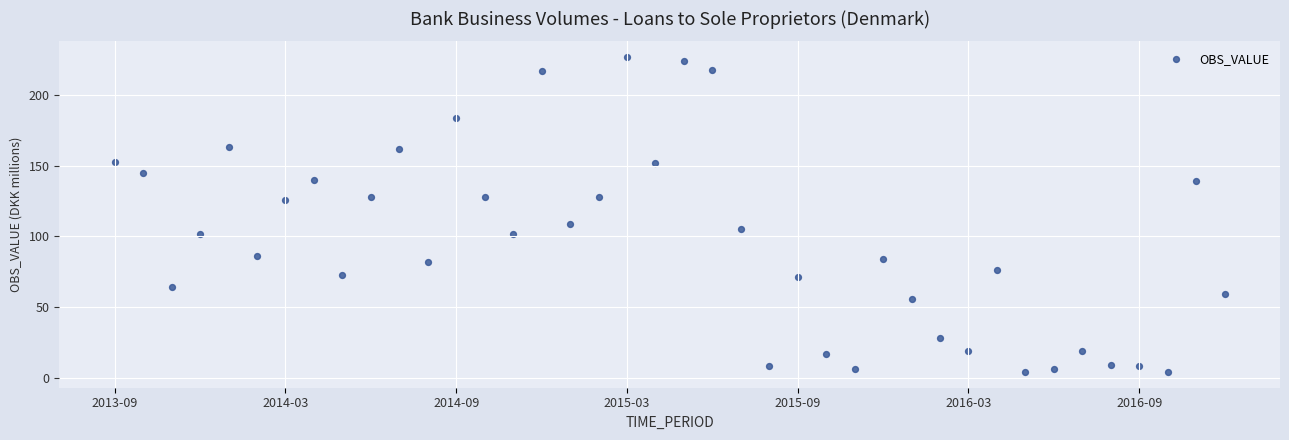

What is the range of Y values (max minus min)?

223